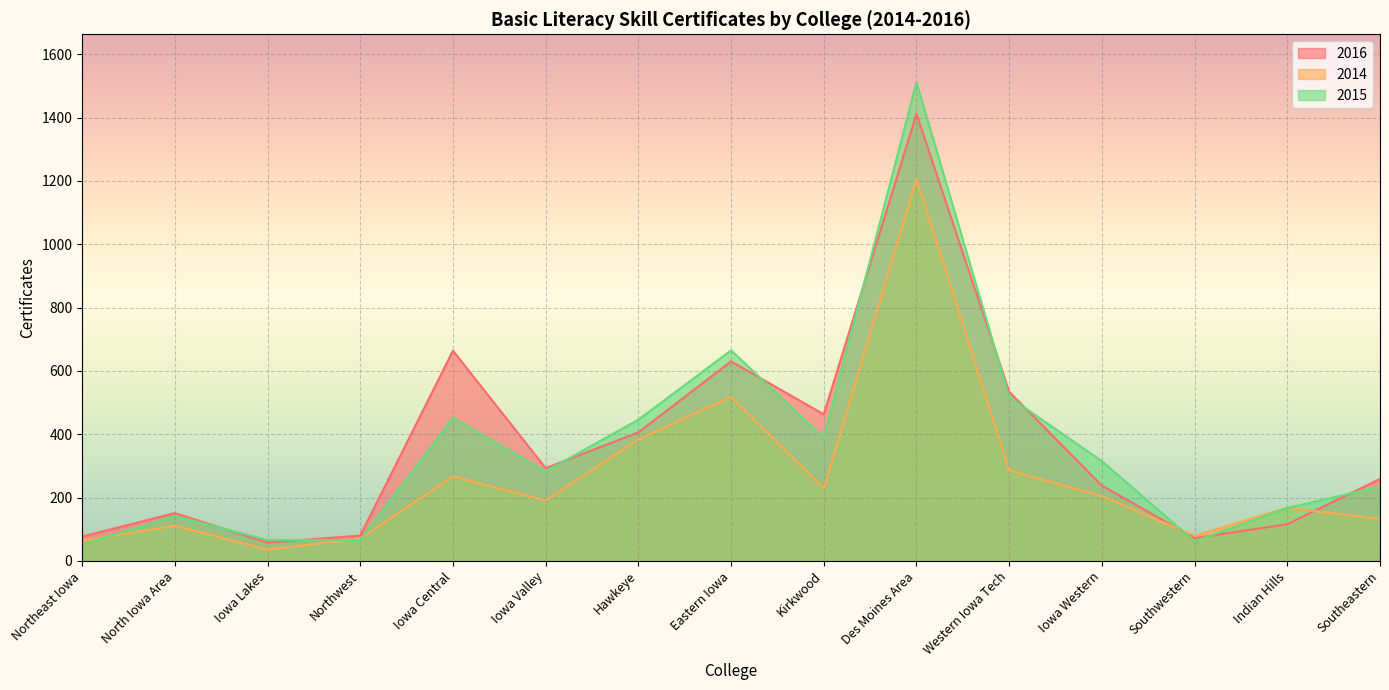

What is the sum of all 2014 values?

3948